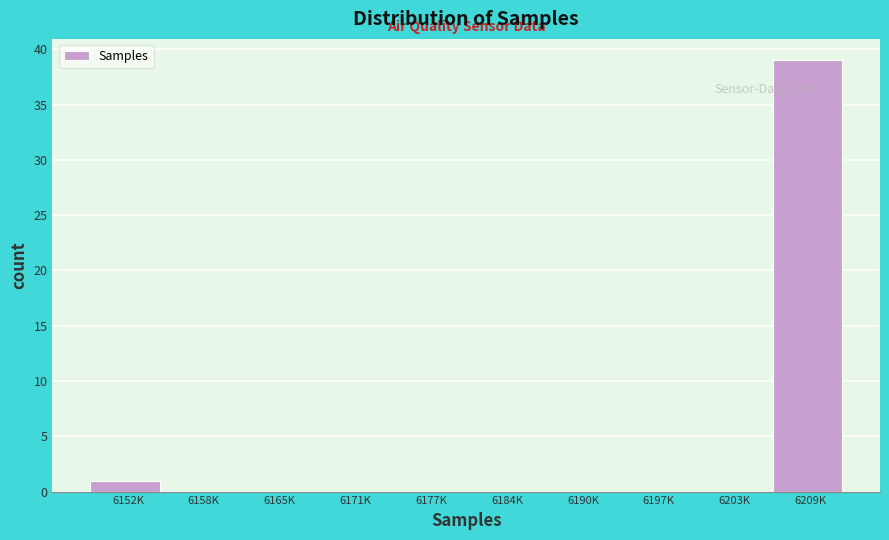

Reading left to right, what are all the values shown in this chart?

6152K=1	6158K=0	6165K=0	6171K=0	6177K=0	6184K=0	6190K=0	6197K=0	6203K=0	6209K=39